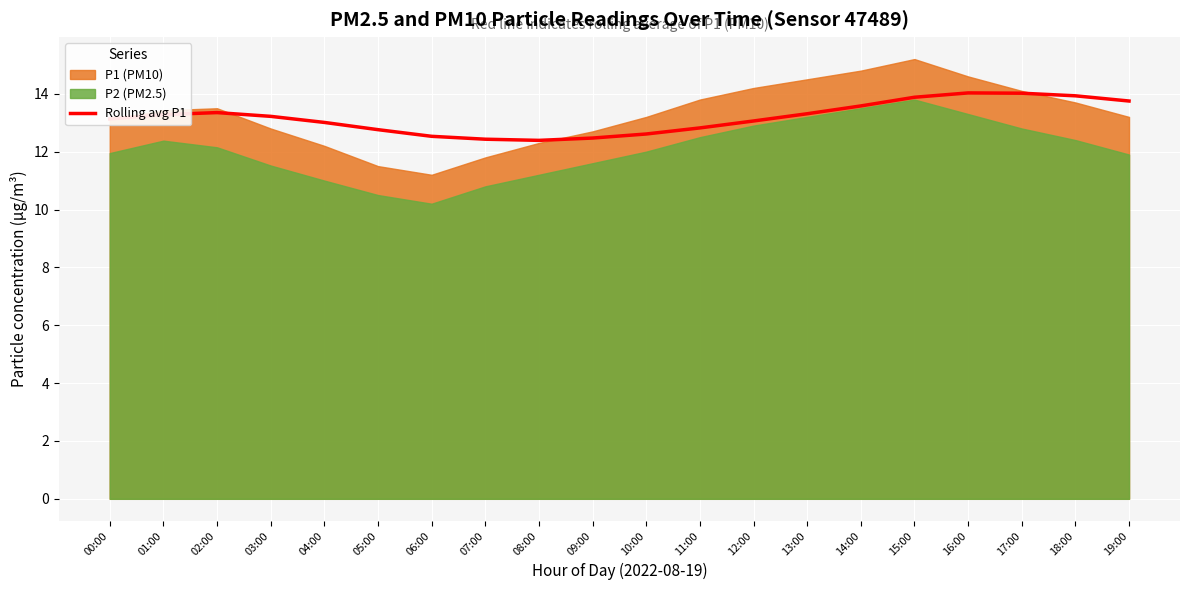

True or false: Rolling avg P1 has a value of 12.6 at 10:00.

True